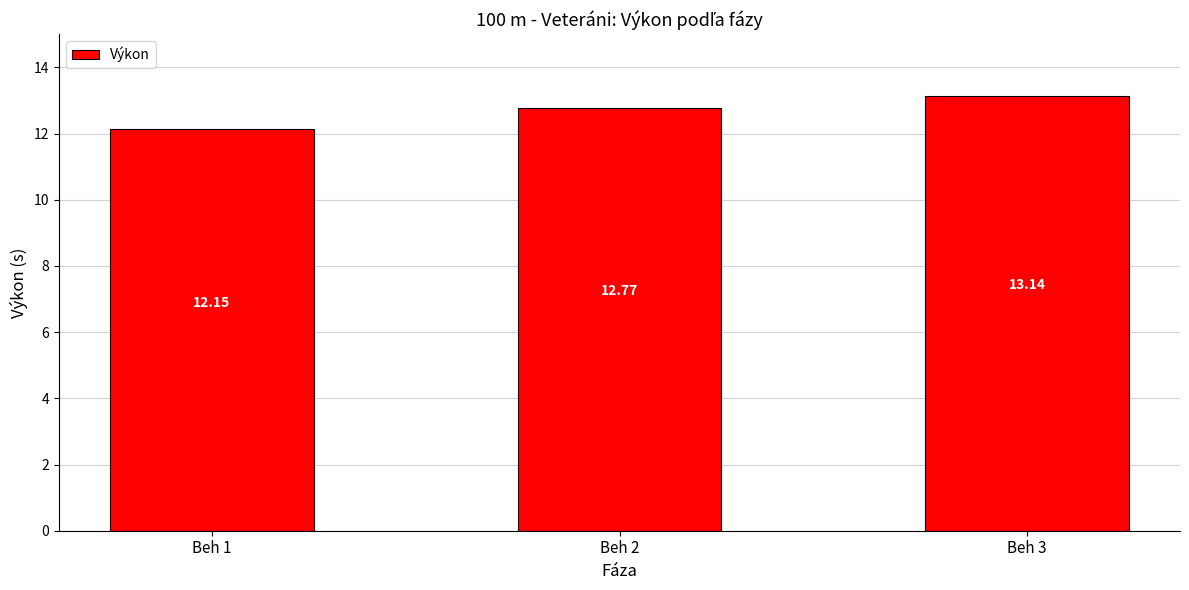

What value does the data have at Beh 3?

13.1